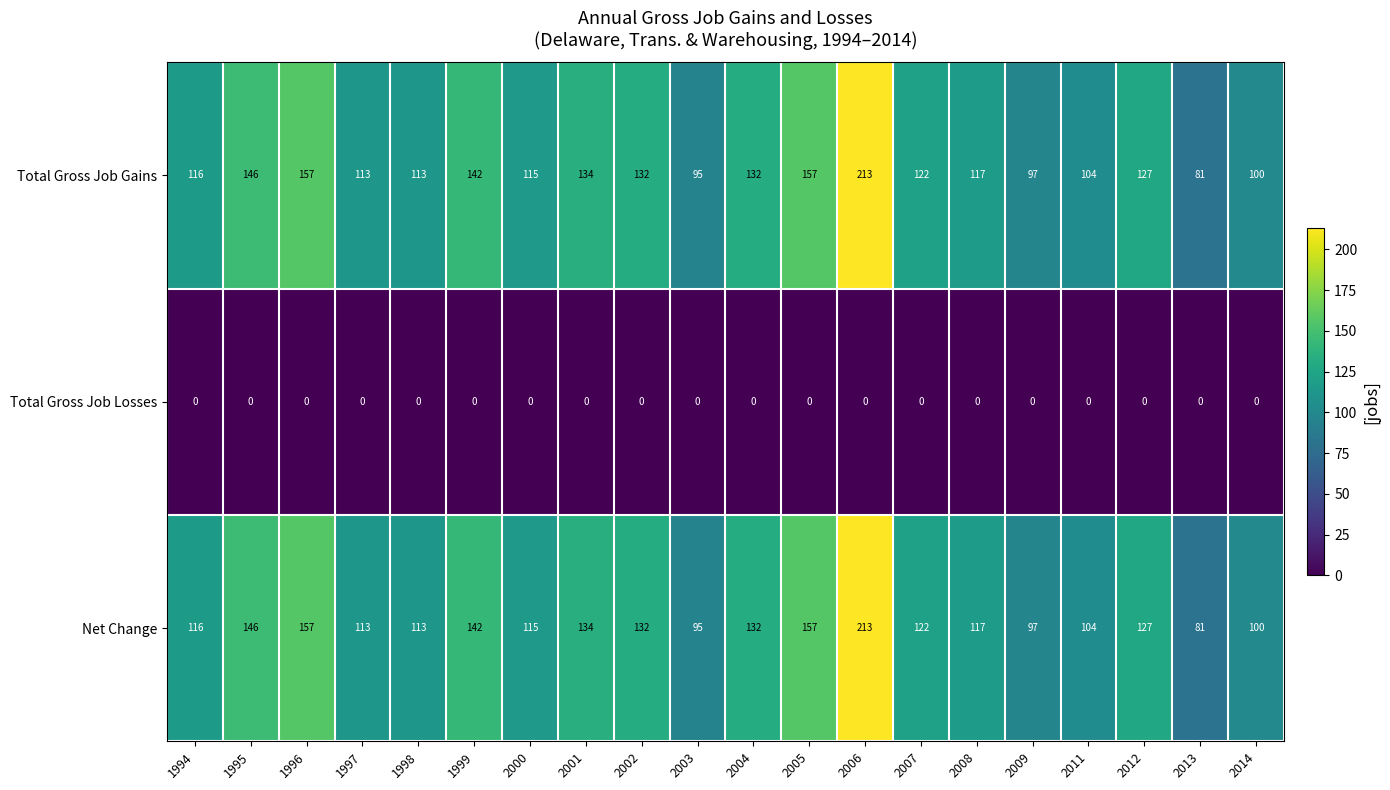

What is the average value of the Total Gross Job Gains series?

126